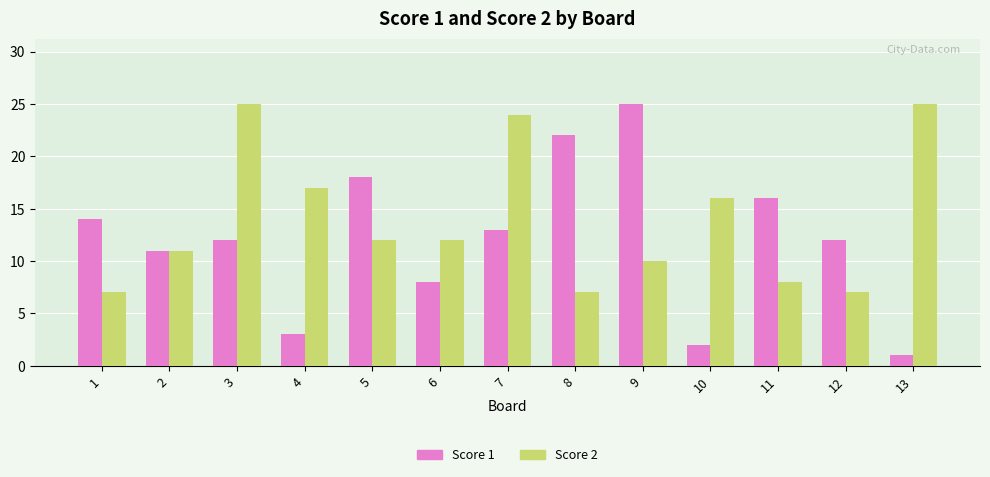

Rank the series by their average value, from lowest to highest.

Score 1, Score 2